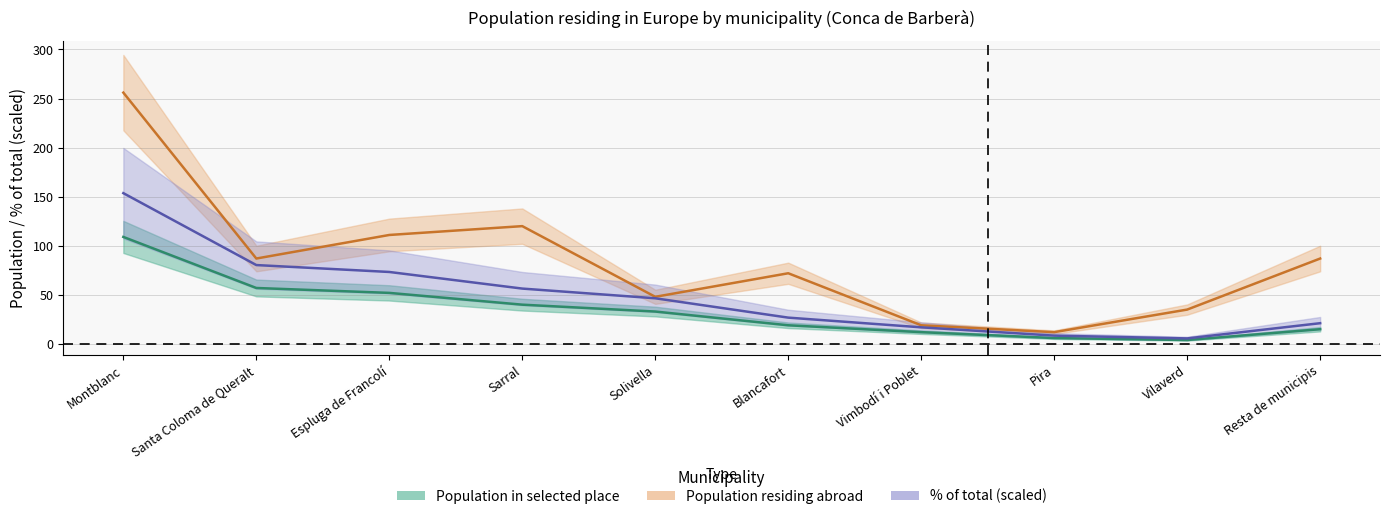

Reading left to right, list all the values displayed in this chart.

Population residing abroad: 256.0	87.0	111.0	120.0	48.0	72.0	19.0	12.0	35.0	87.0
Population in selected place: 109.0	57.0	52.0	40.0	33.0	19.0	12.0	6.0	4.0	15.0
% of total: 153.6	80.3	73.3	56.4	46.5	26.8	16.9	8.5	5.6	21.1